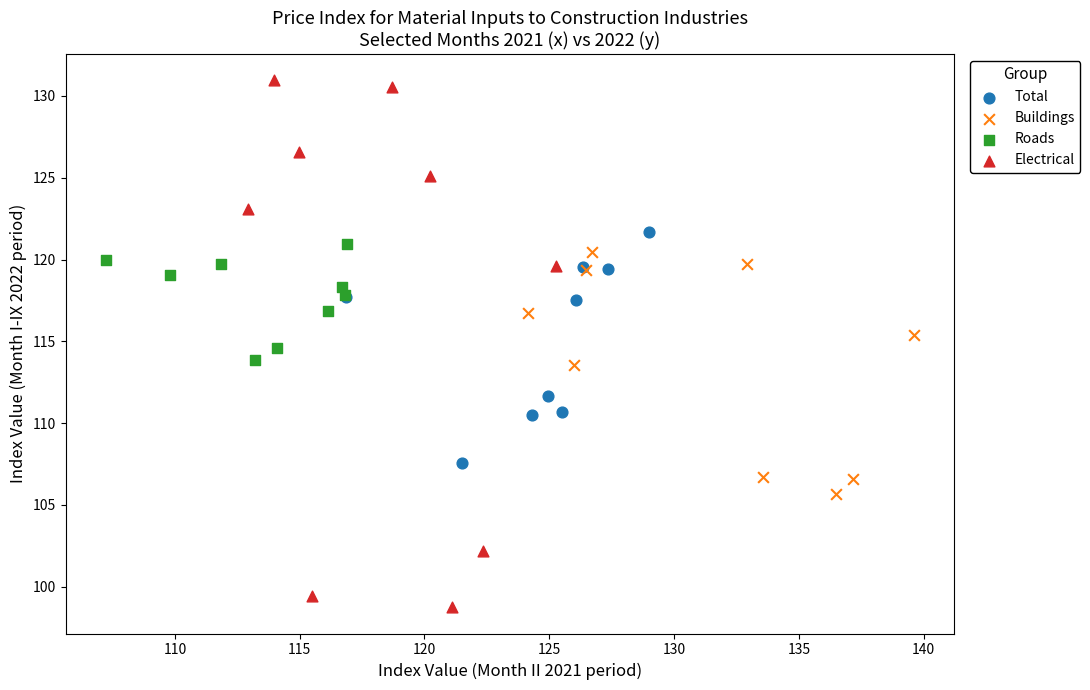

What are all the series names shown in the legend?

Total, Buildings, Roads, Electrical